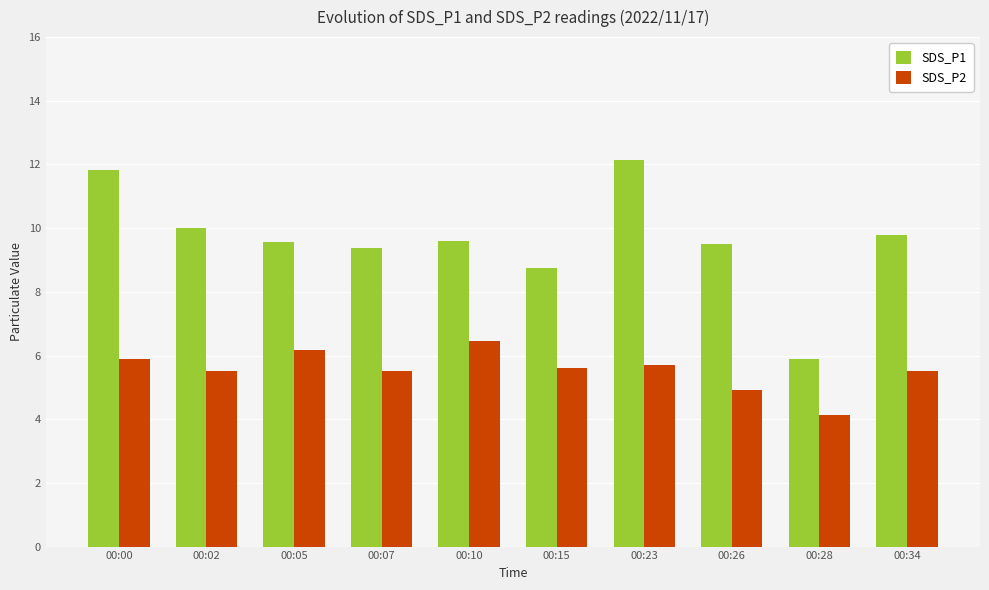

Rank the series at 00:28 from highest to lowest value.

SDS_P1, SDS_P2